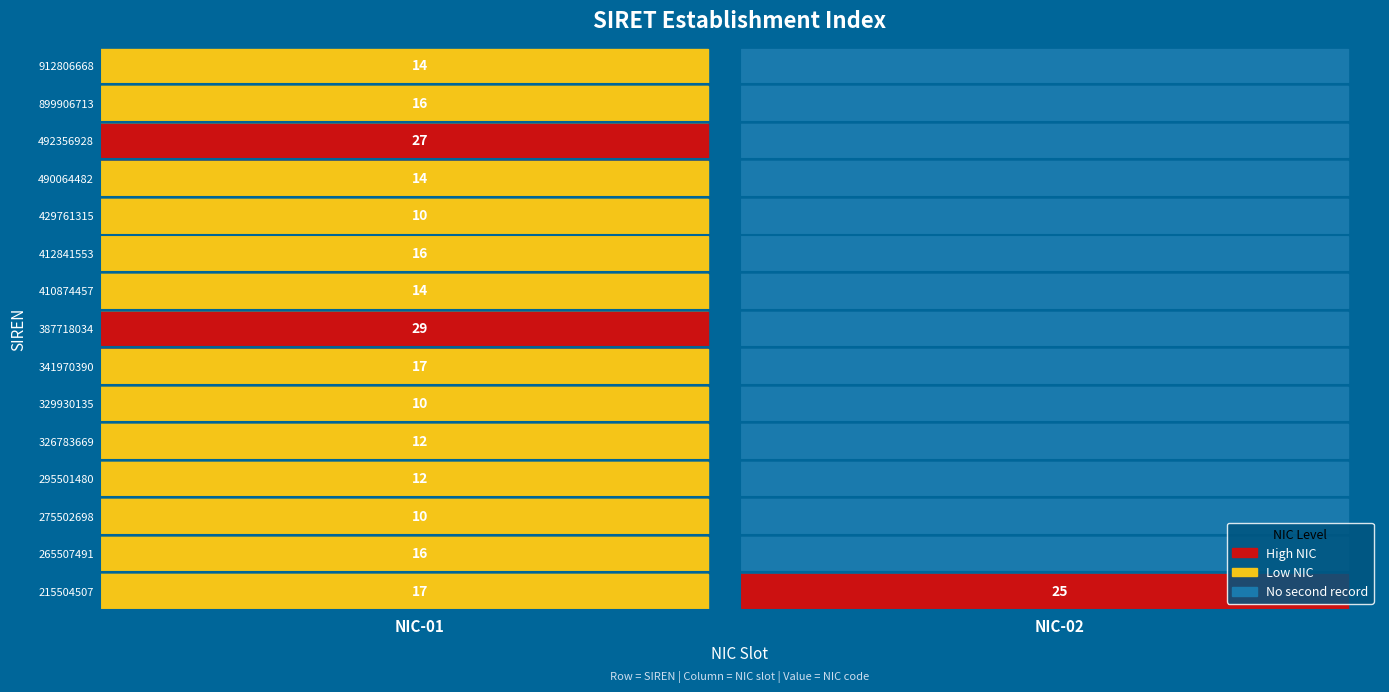

What is the difference between the highest and lowest values at 0?

19